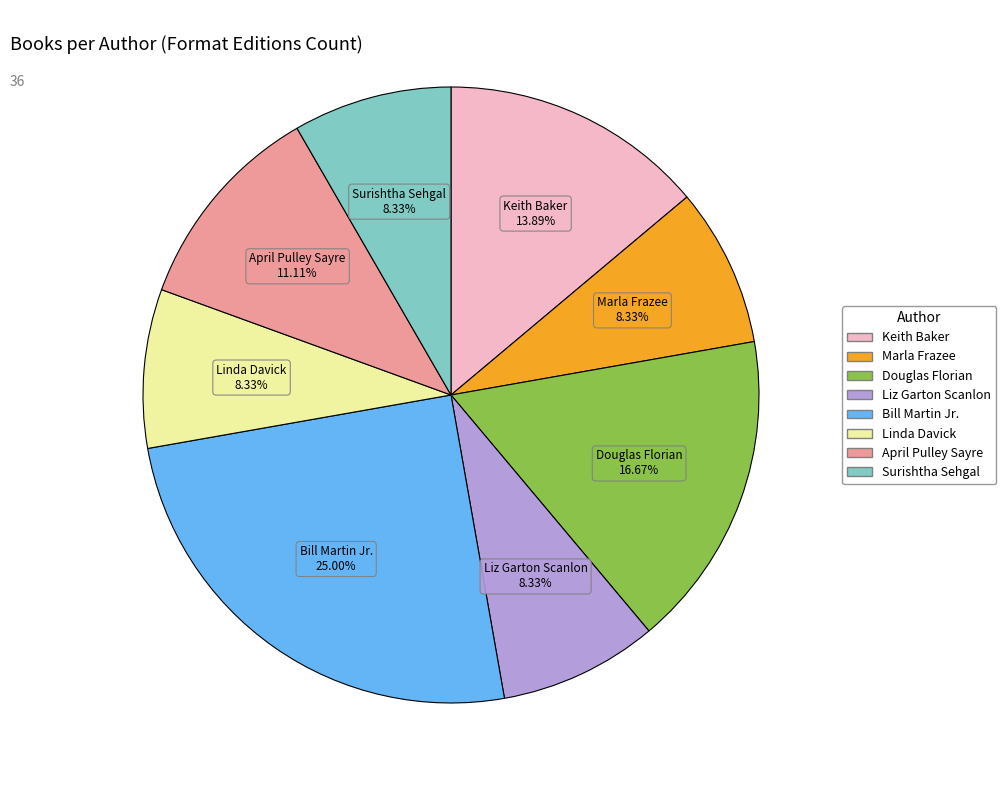

The Bill Martin Jr. slice represents 13% of the pie. True or false?

False